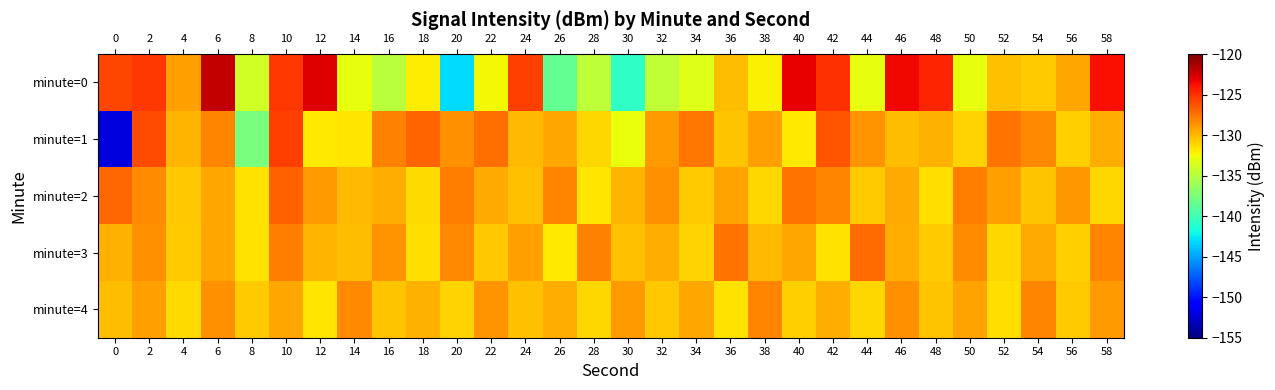

Which has a higher value, 40 or 2?

40